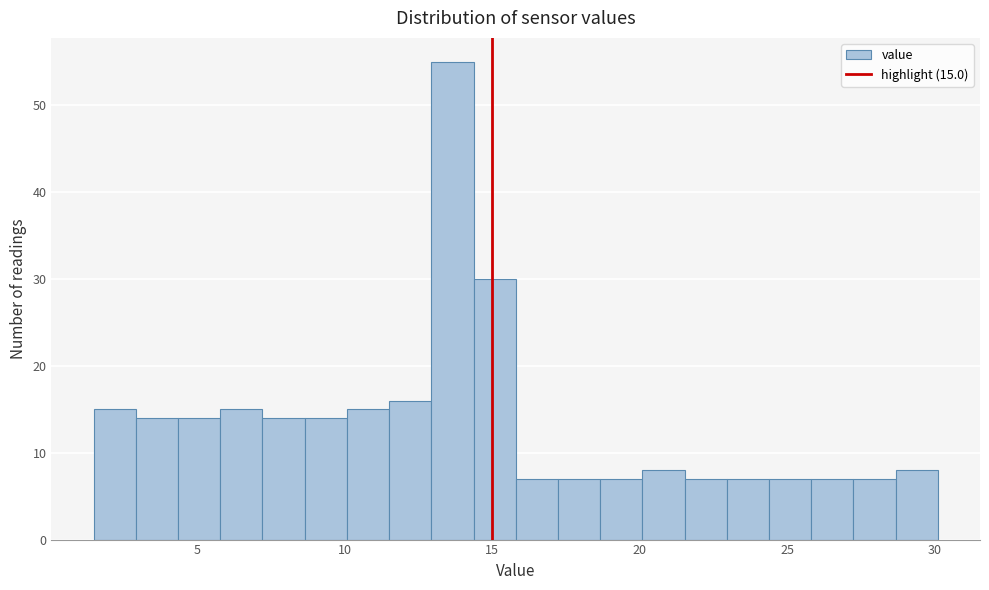

Read against the x-axis, roughly where is the centre of the tallest bar?

13.5